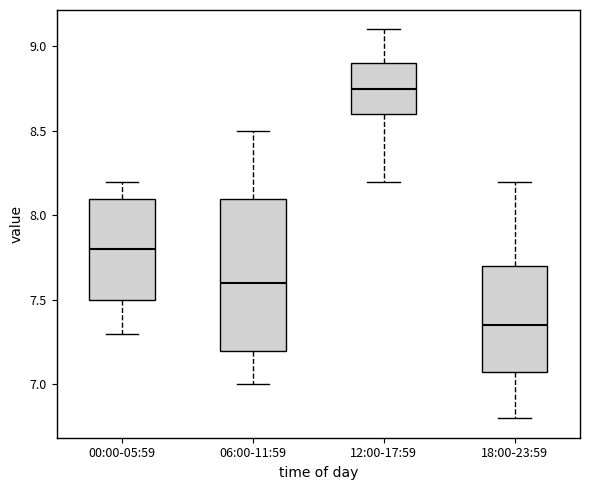

Comparing the boxes themselves (not the whiskers), which one is the tallest?

06:00-11:59